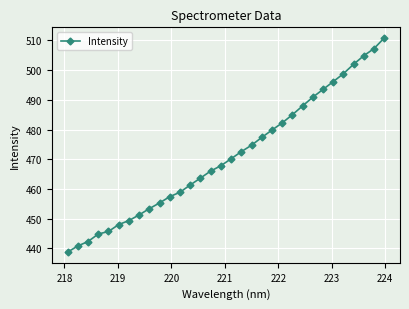

What is the greatest value displayed?

510.8